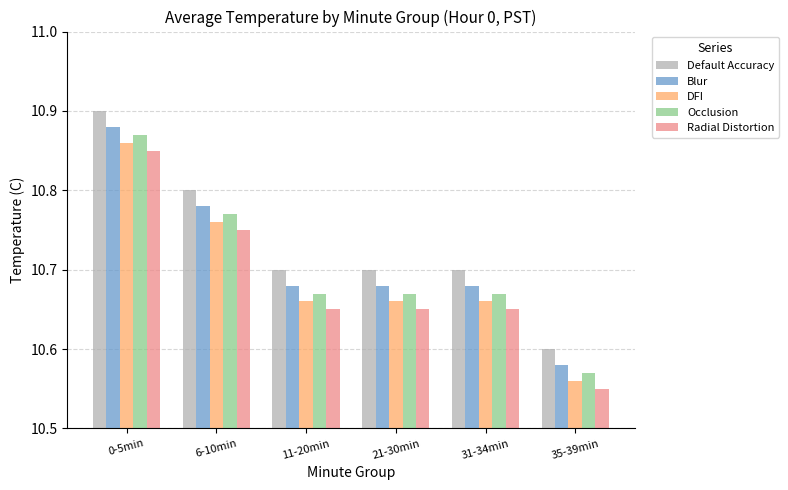

How many Default Accuracy values are between 10 and 11?

6